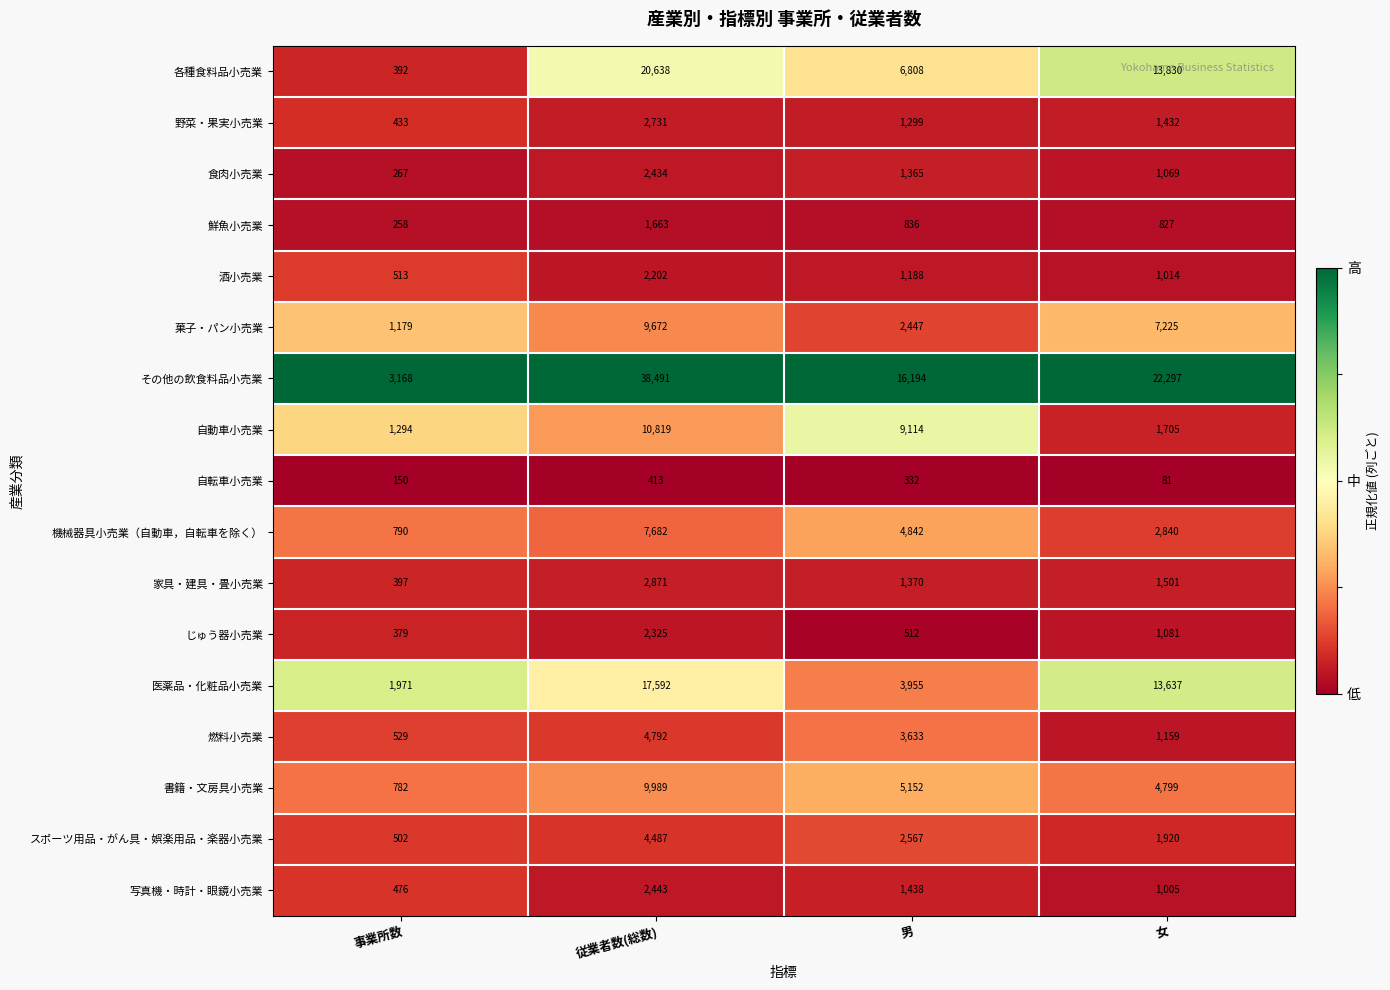

Is the value of スポーツ用品・がん具・娯楽用品・楽器小売業 at 女 greater than the value of じゅう器小売業 at 従業者数(総数)?

No